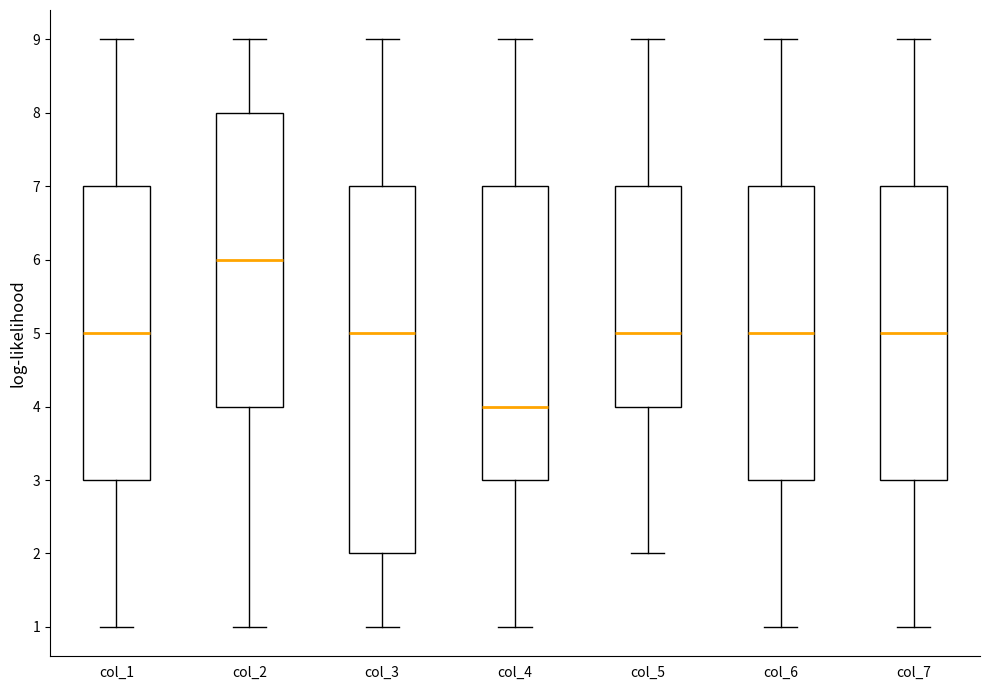

Which box is the tallest, from its lower edge to its upper edge?

col_3